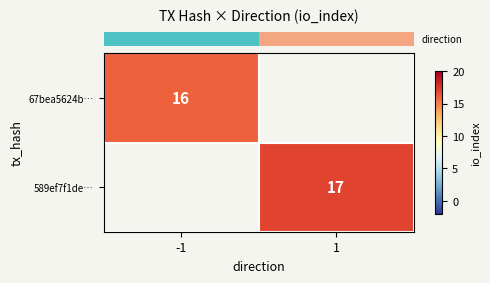

How many series are shown in this chart?

2